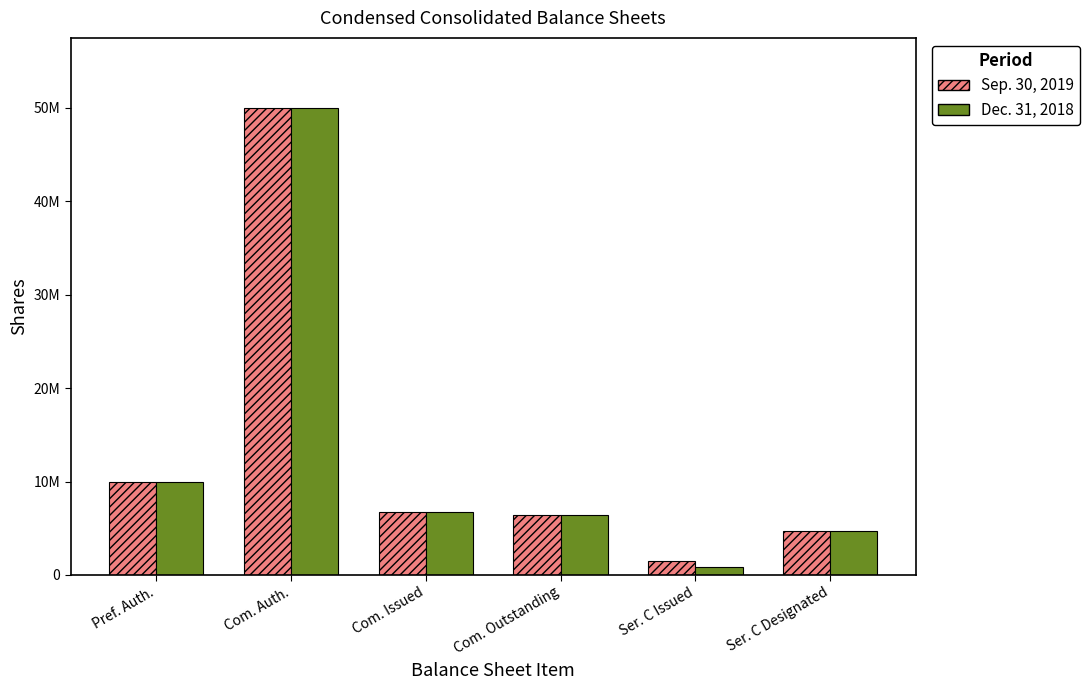

Does the chart contain any negative values?

No